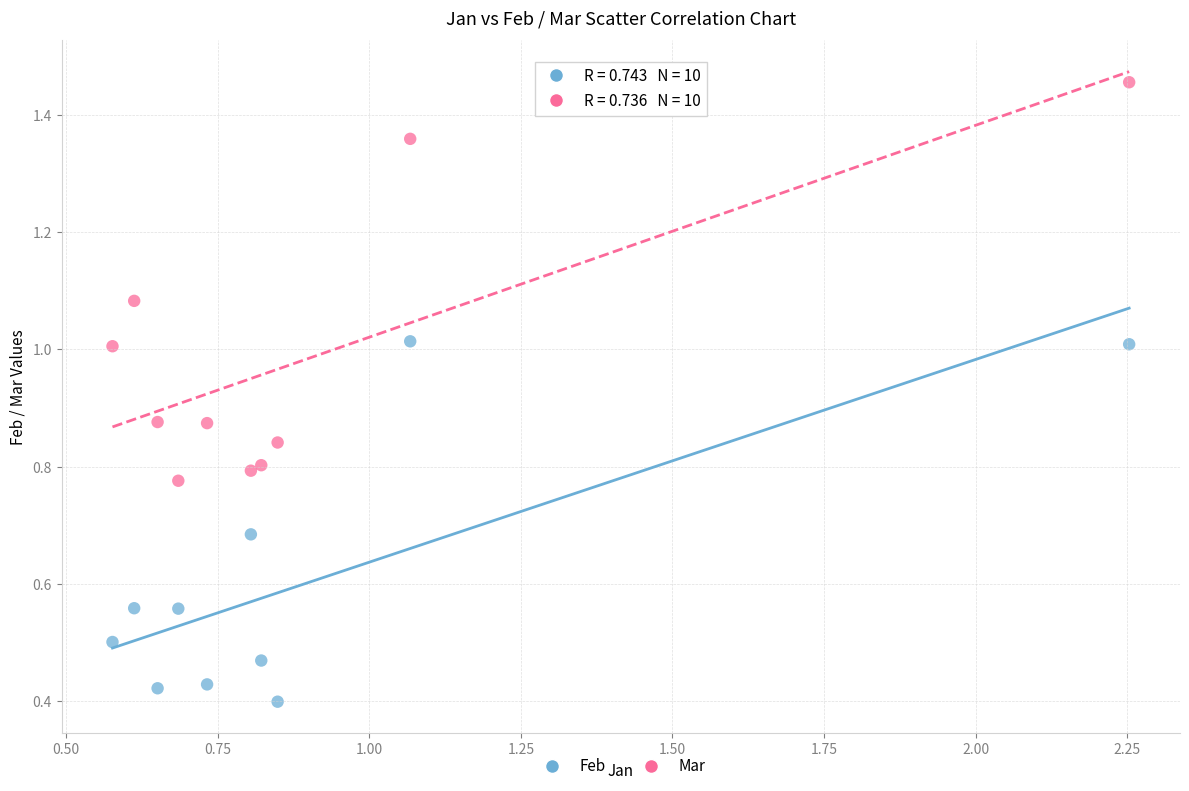

Which series reaches the maximum Y coordinate?

Mar